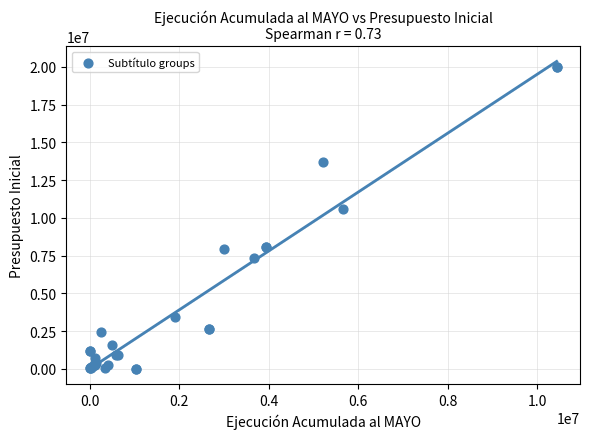

What Y value in the scatter plot is closest to 9994481?

10576040